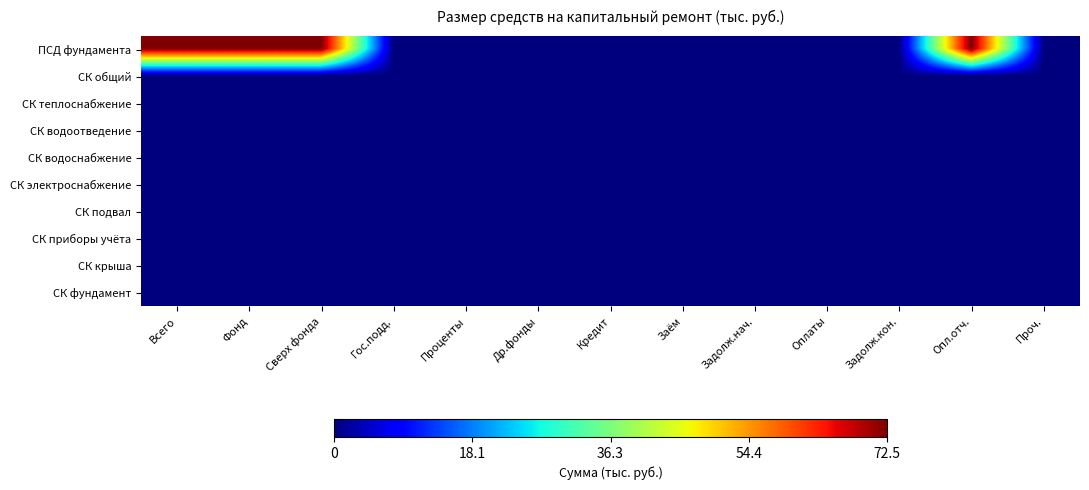

At how many categories does at least one series exceed 26?

4